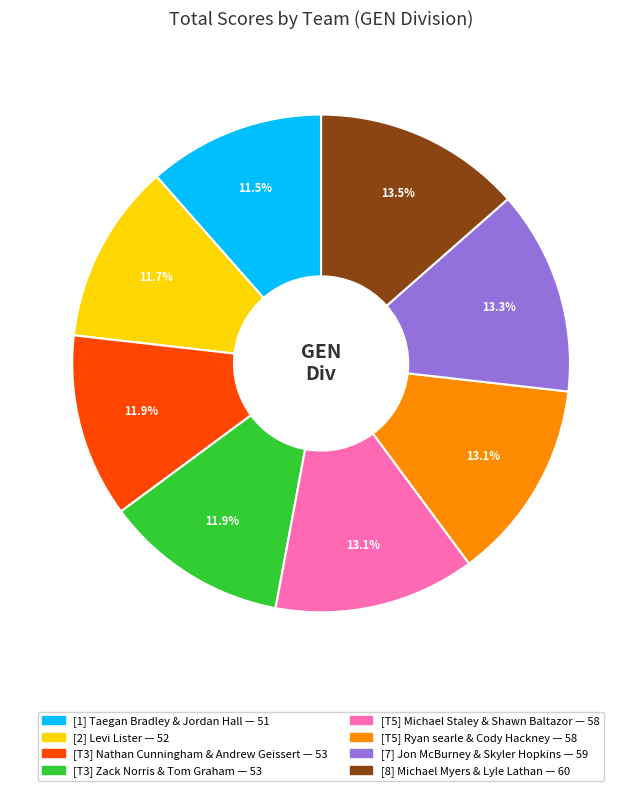

Is there a majority slice in this chart?

No